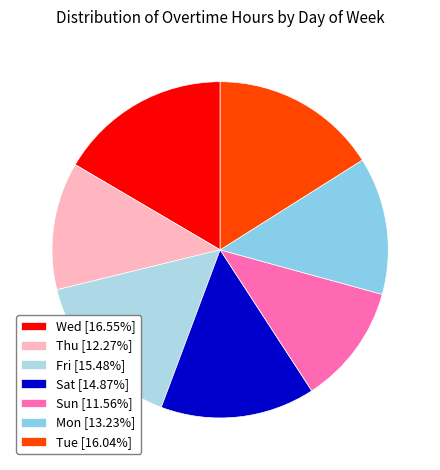

True or false: Sun accounts for 1% of the total.

False